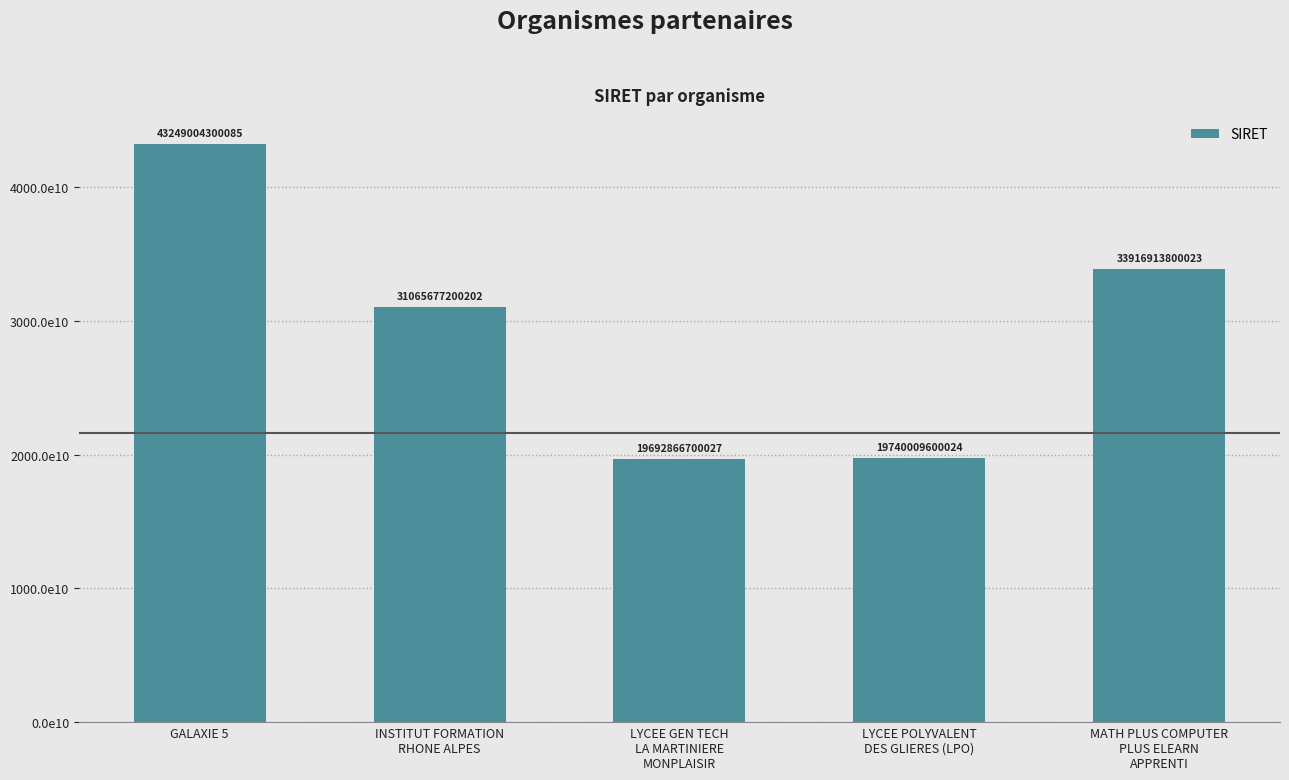

Does the chart contain any negative values?

No